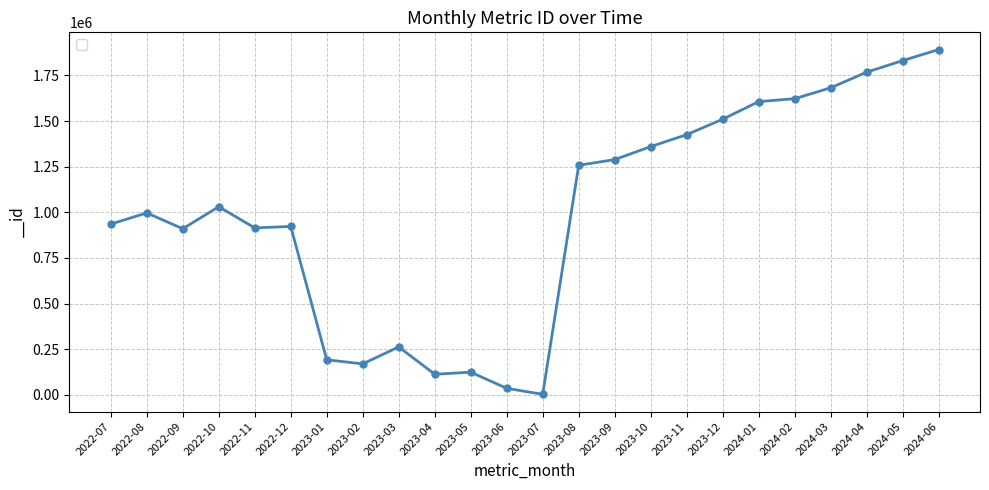

How many distinct data groups are displayed?

1